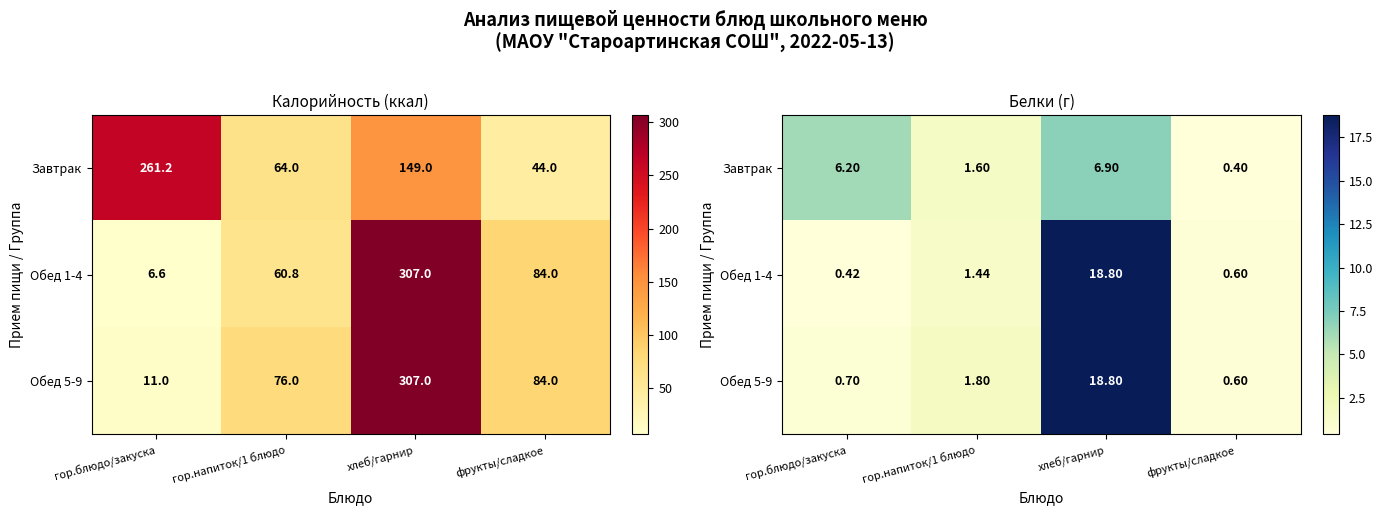

How many series are shown in this chart?

3